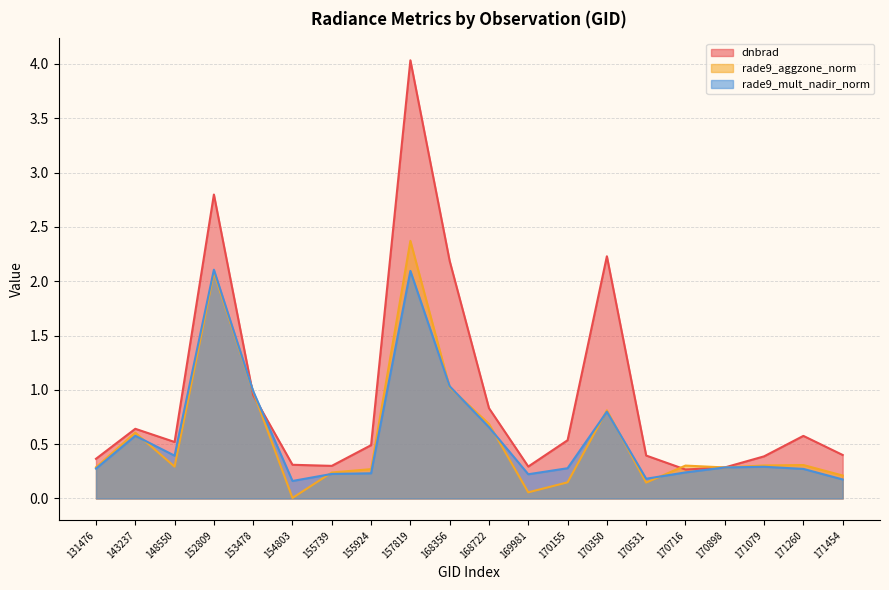

Rank the categories by dnbrad value from highest to lowest.

157819, 152809, 170350, 168356, 153478, 168722, 143237, 171260, 170155, 148550, 155924, 171454, 170531, 171079, 131476, 154803, 155739, 169981, 170898, 170716